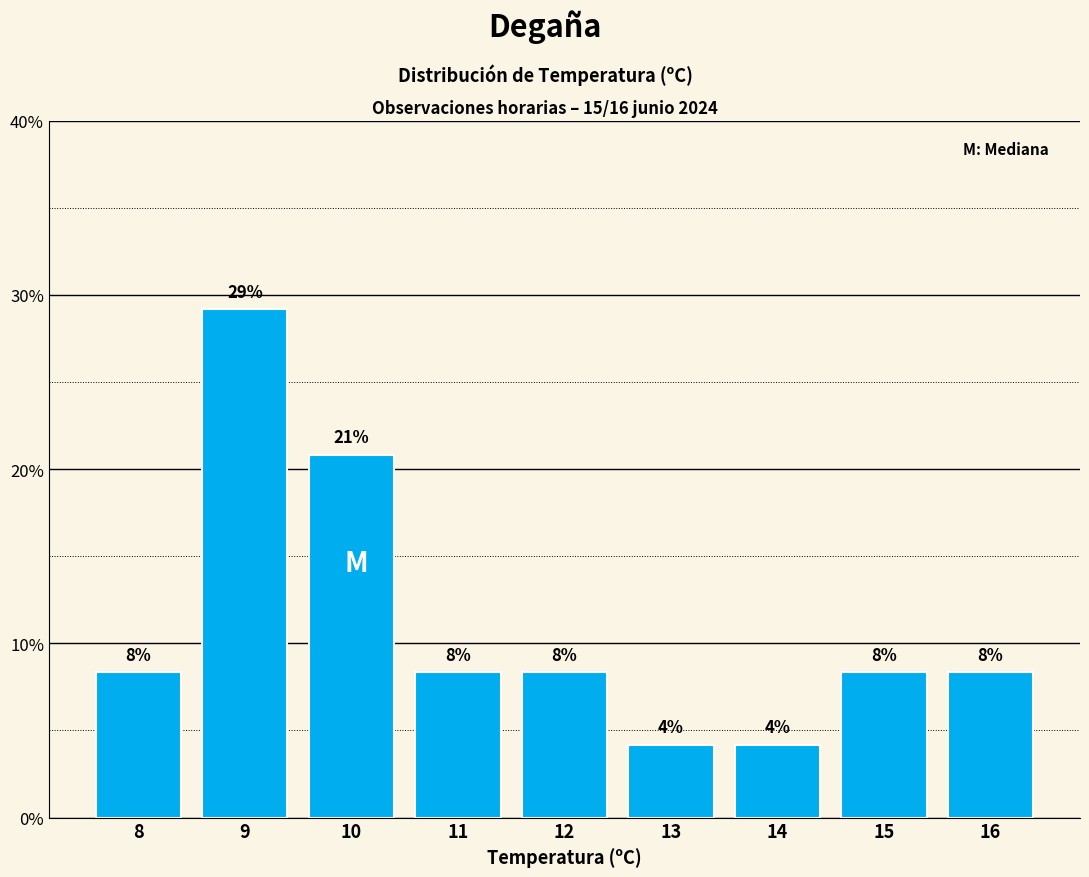

Does the chart contain any negative values?

No